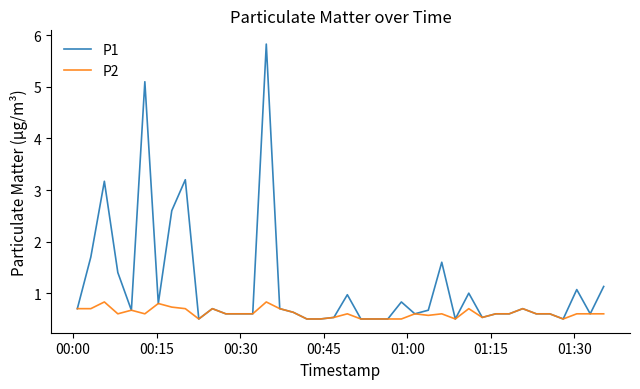

What is the difference between the maximum and minimum values in the P2 series?

0.3